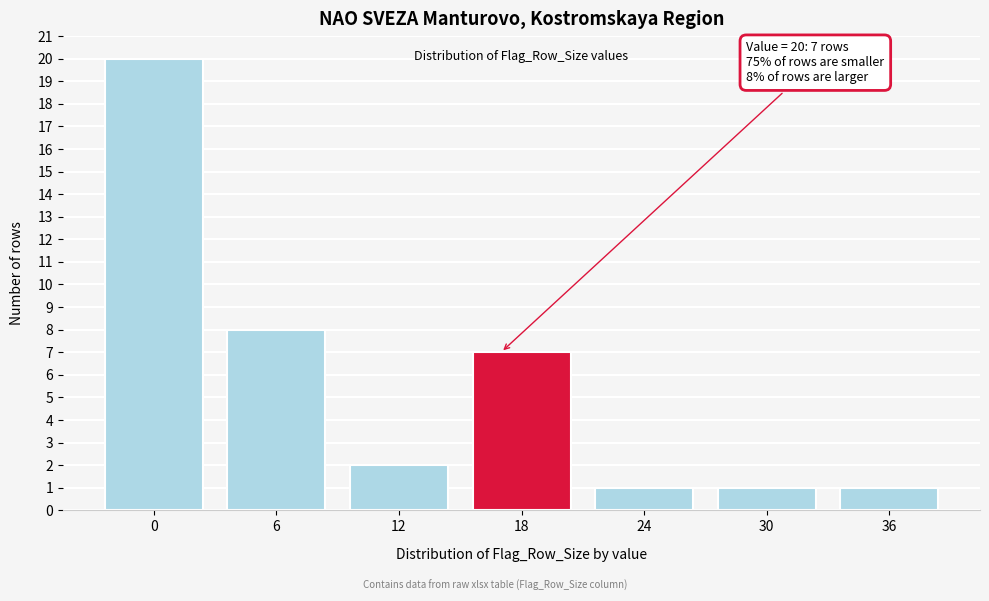

Reading right to left, list all the values displayed in this chart.

1	1	1	7	2	8	20